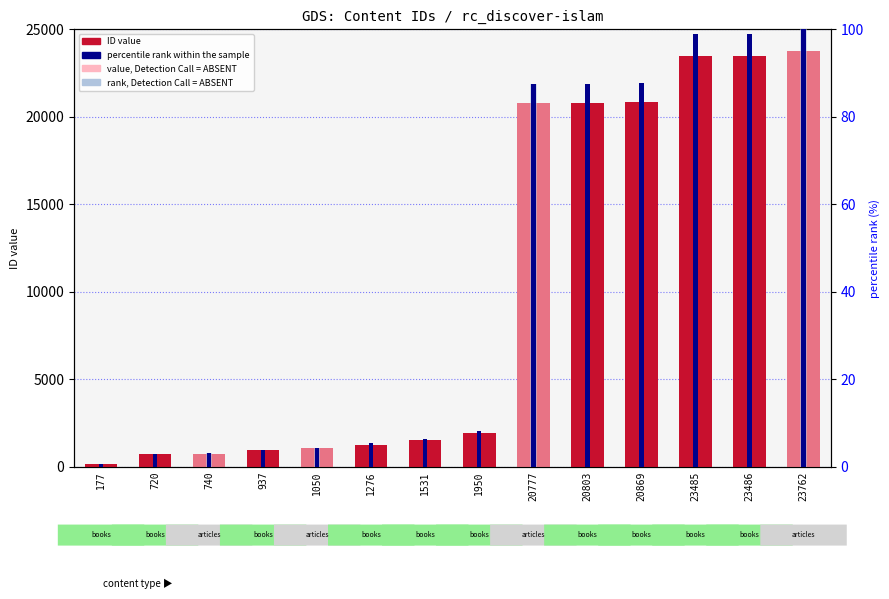

What is the total value across all series at 1276?

1281.4